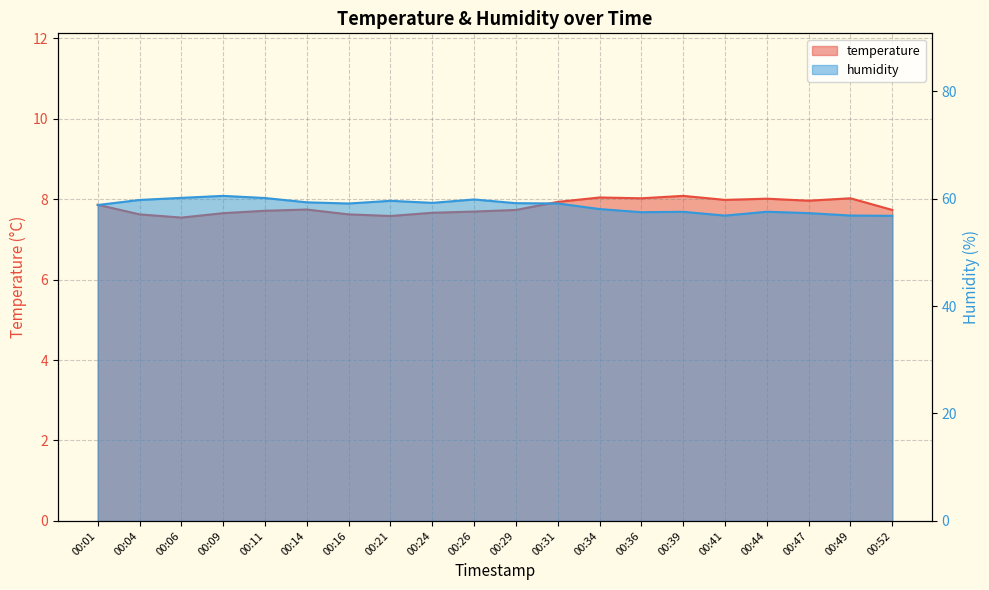

What is the sum of all temperature values?

156.2